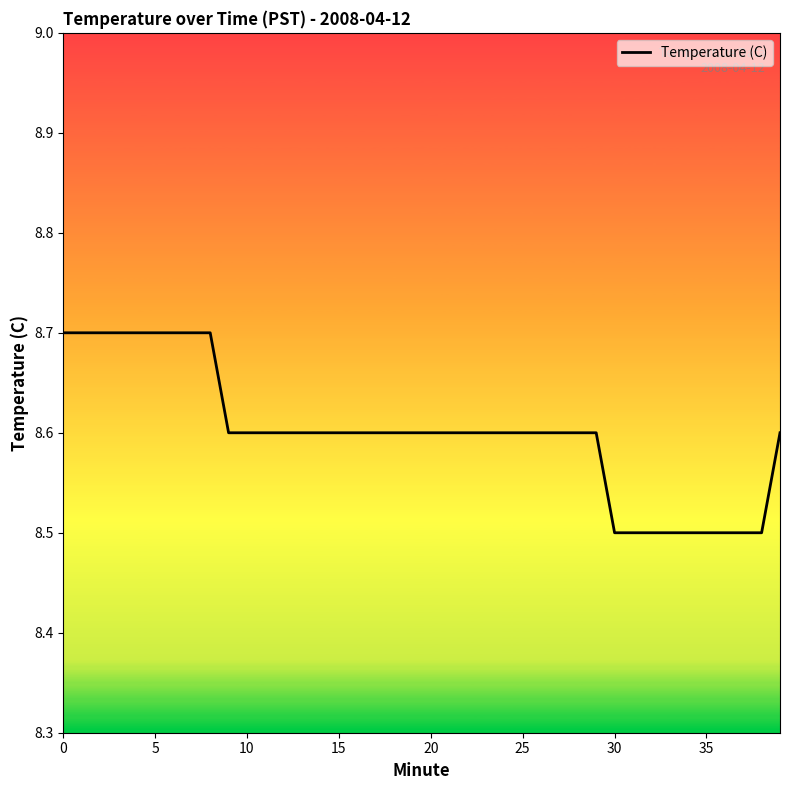

What is the smallest value displayed?

8.5